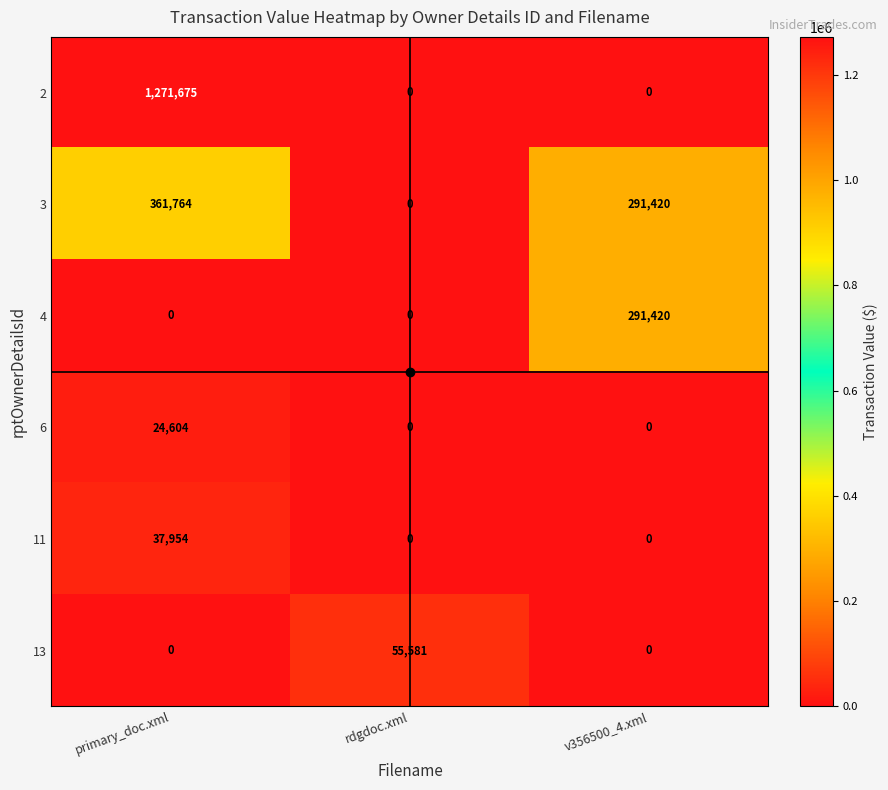

At which category is the sum across all series the highest?

primary_doc.xml